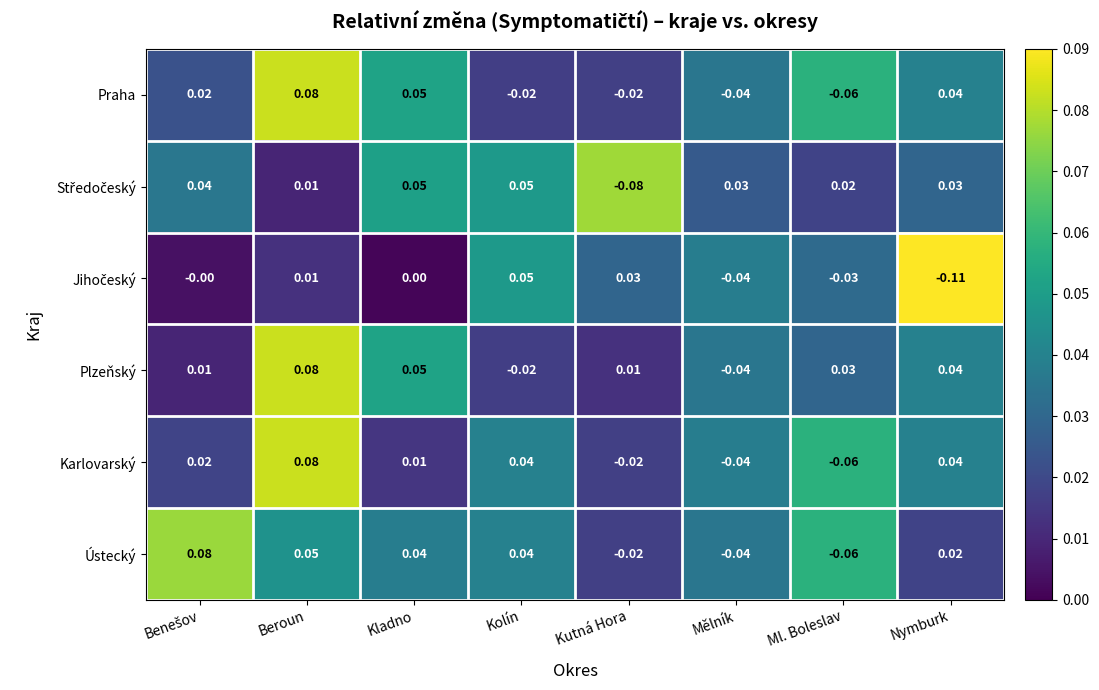

Which category has the lowest value in the Ústecký series?

Ml. Boleslav